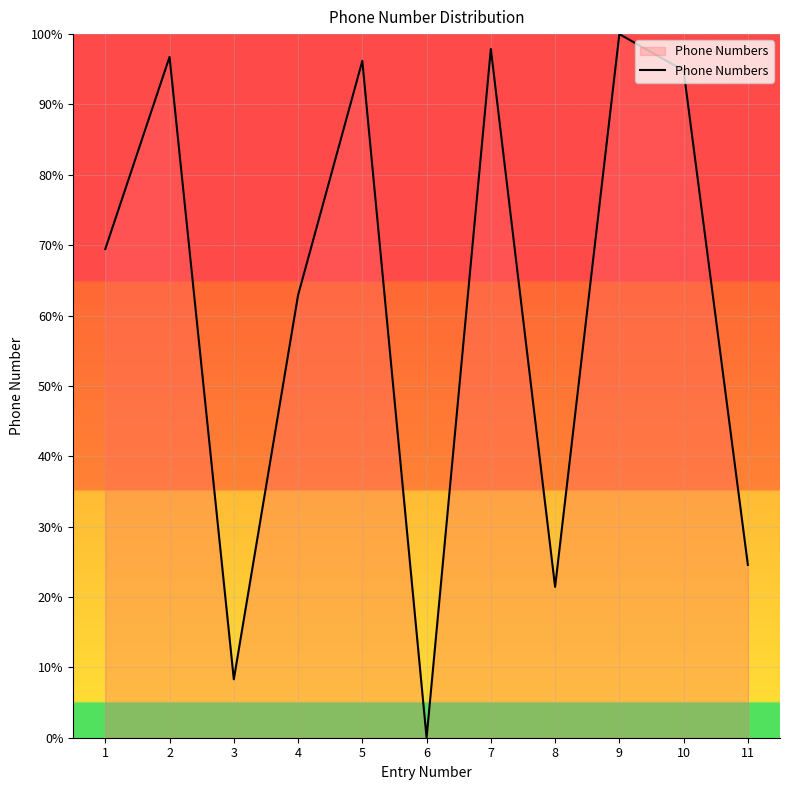

What is the difference between the values at 8 and 6?

21.4